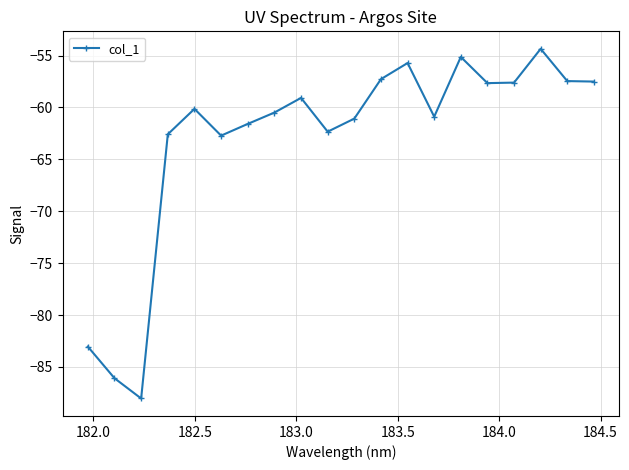

What is the sum of all values?

-1260.7